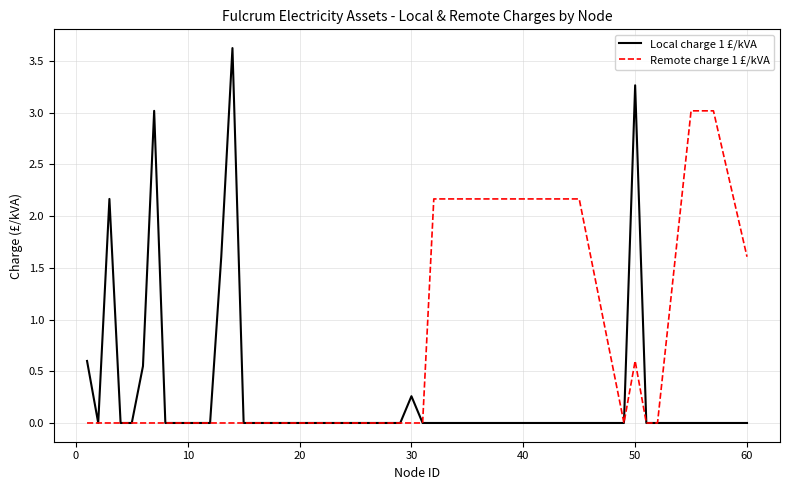

Rank the series by their maximum value, from highest to lowest.

Local charge 1 £/kVA, Remote charge 1 £/kVA